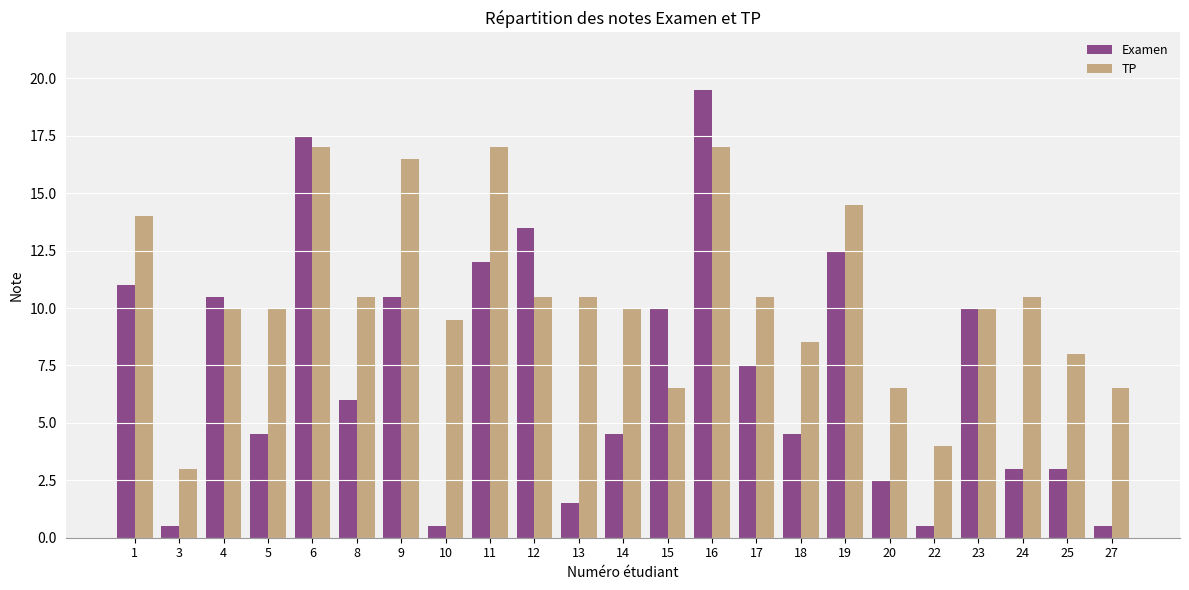

Count the number of categories in the chart.

23